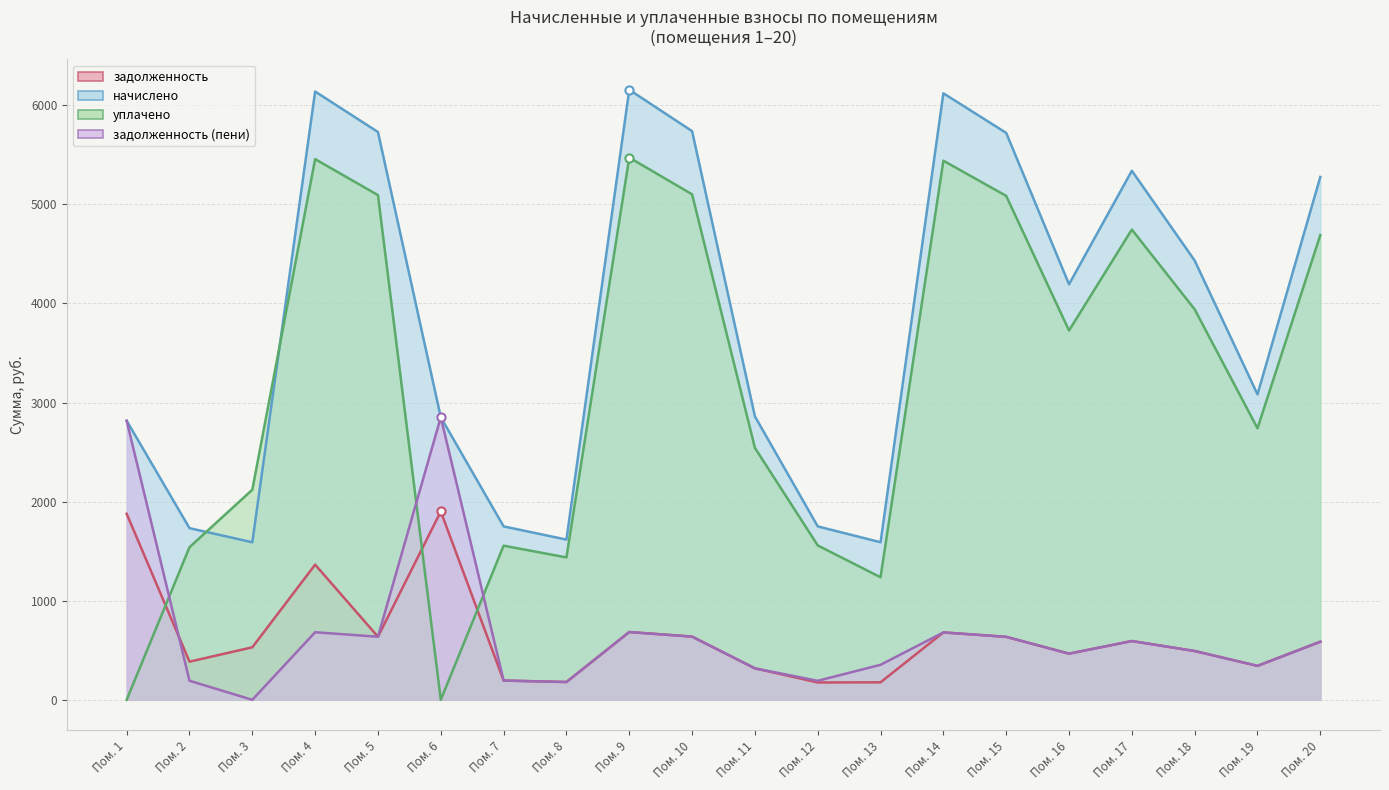

What is the total value across all series at Пом. 19?

6507.3